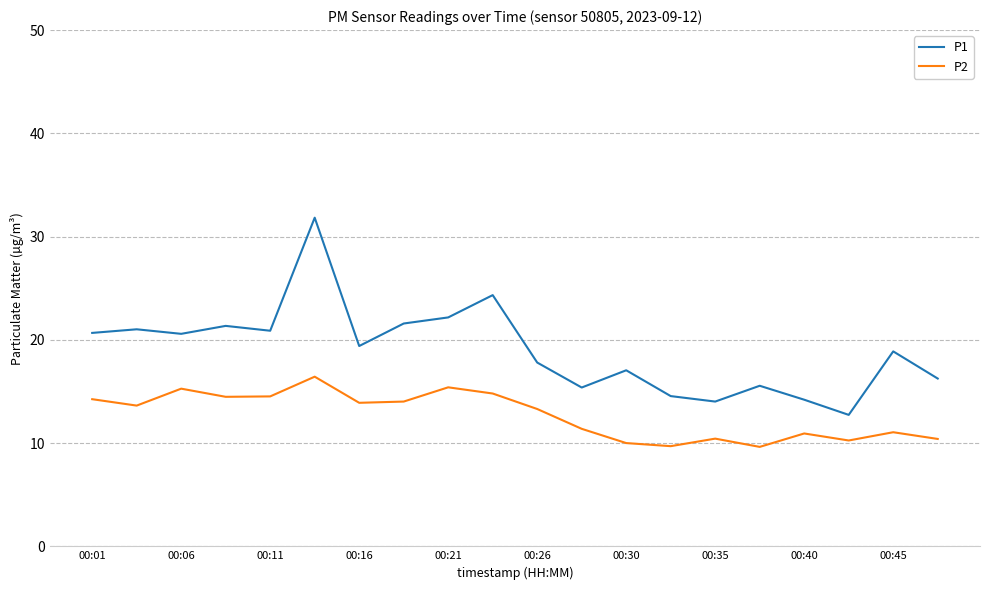

Which series has the largest range (max minus min)?

P1